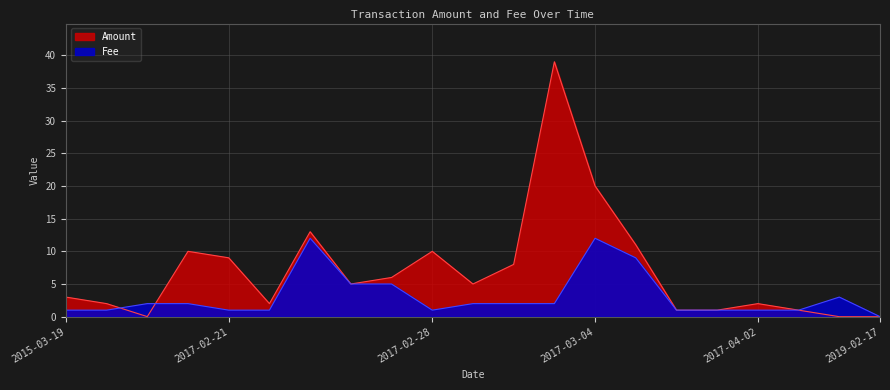

How many series are shown in this chart?

2